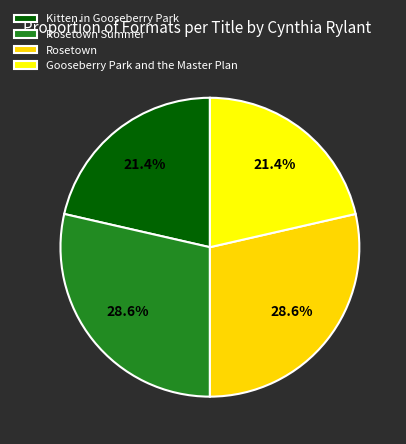

To the nearest percent, what is the combined percentage of Rosetown Summer and Kitten in Gooseberry Park?

50%